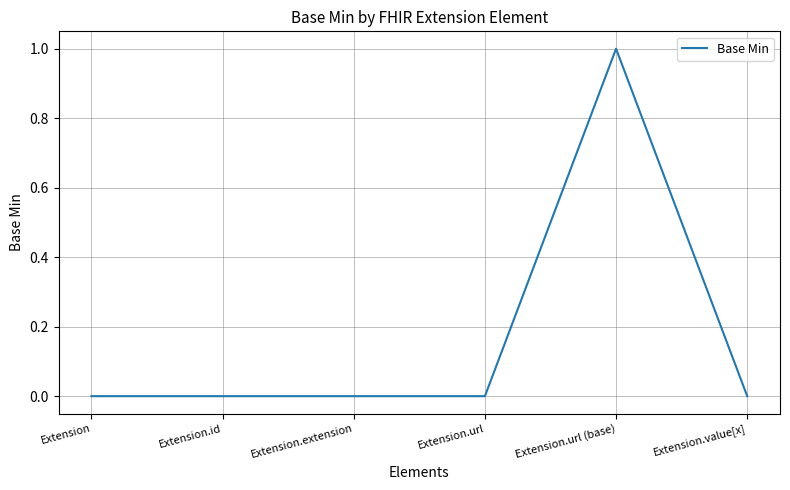

True or false: the data shows -1 at Extension.

False